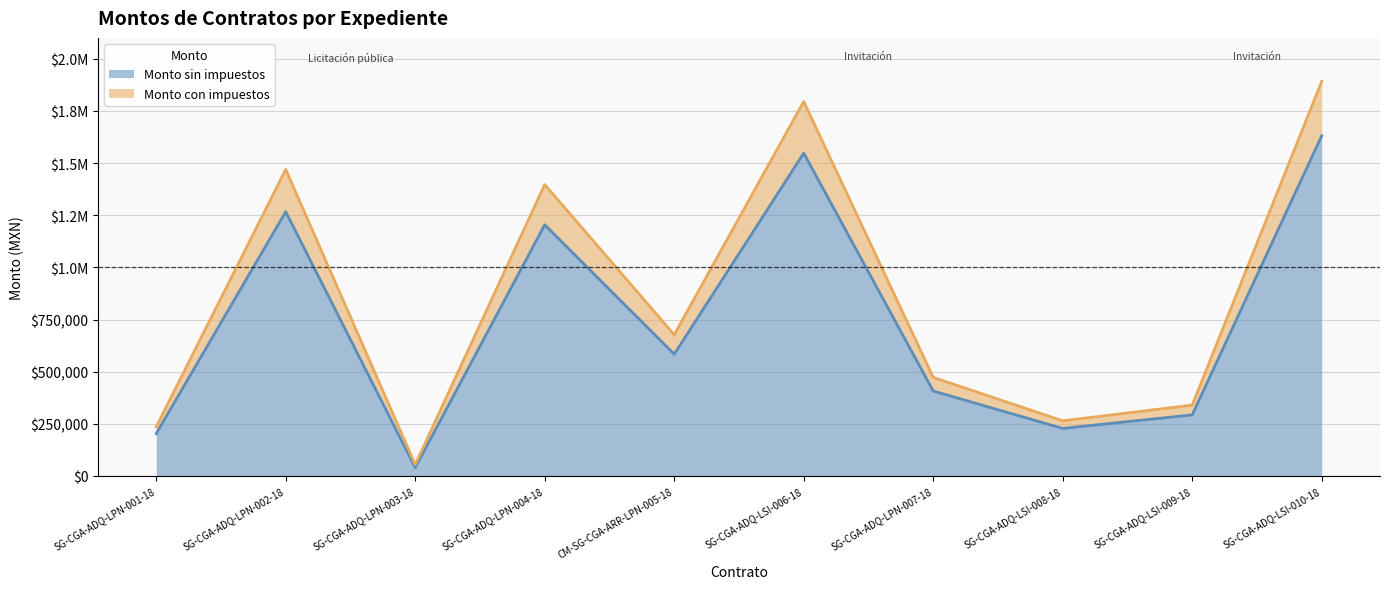

Which category has the highest value across all series?

SG-CGA-ADQ-LSI-010-18